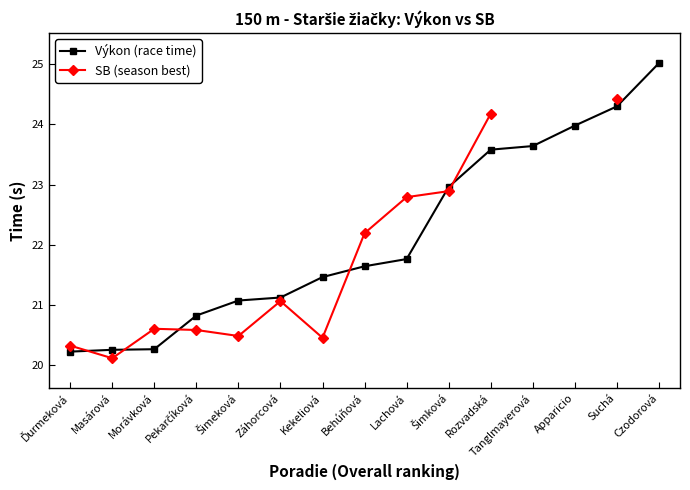

What is the spread (max minus min) of values at Kekeliová?

1.0